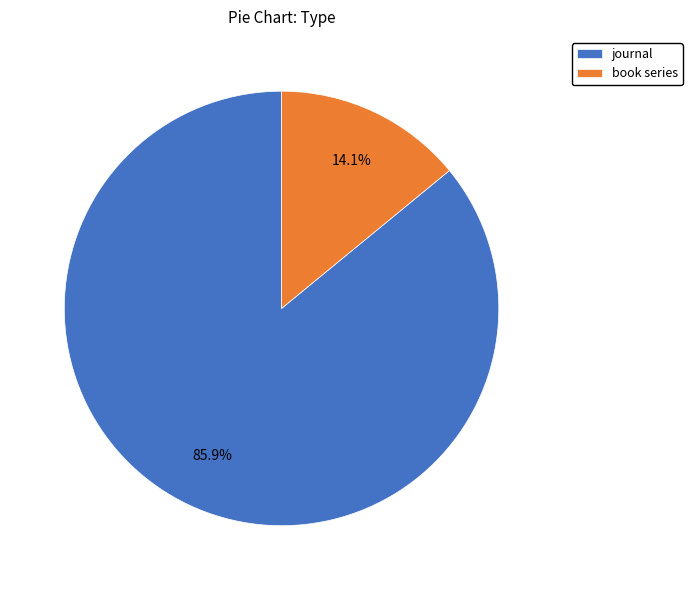

Rank the categories by value from lowest to highest.

book series, journal